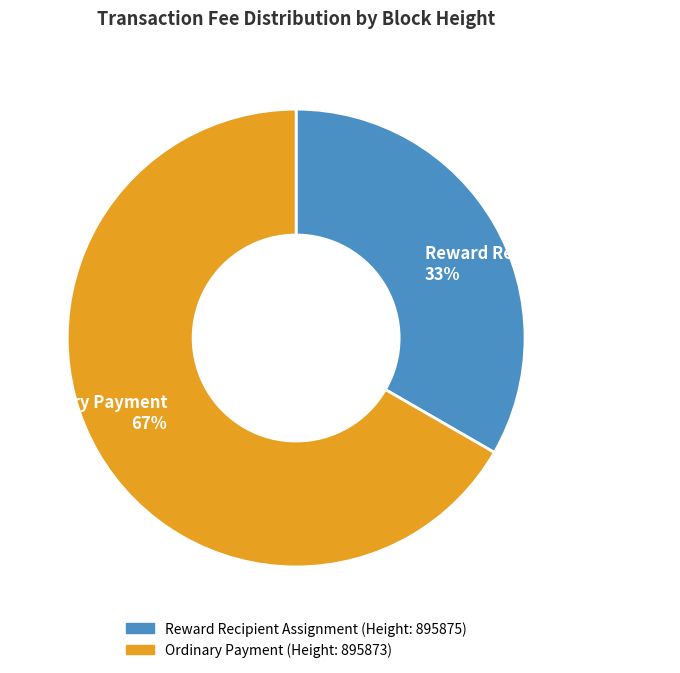

Is it true that Ordinary Payment is 67% of the pie?

True